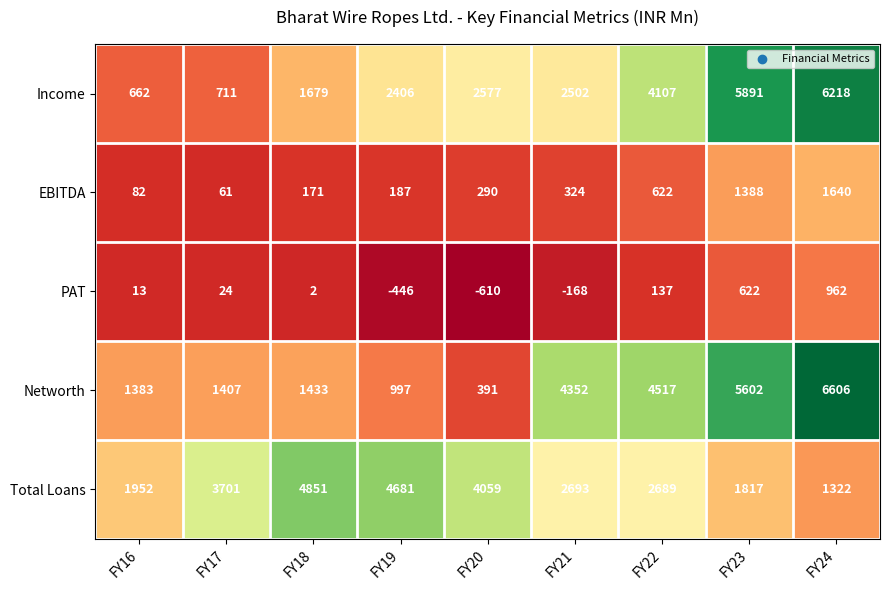

Read the Income value at FY20, to the nearest 100.

2600